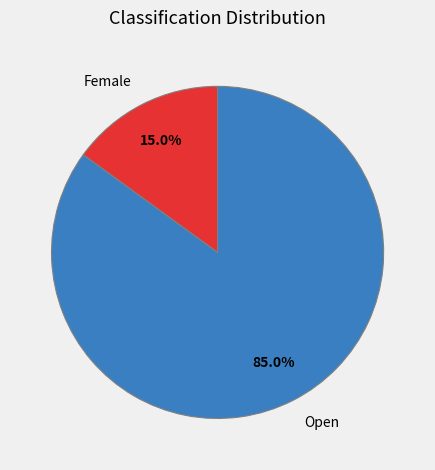

Which has a higher value, Female or Open?

Open